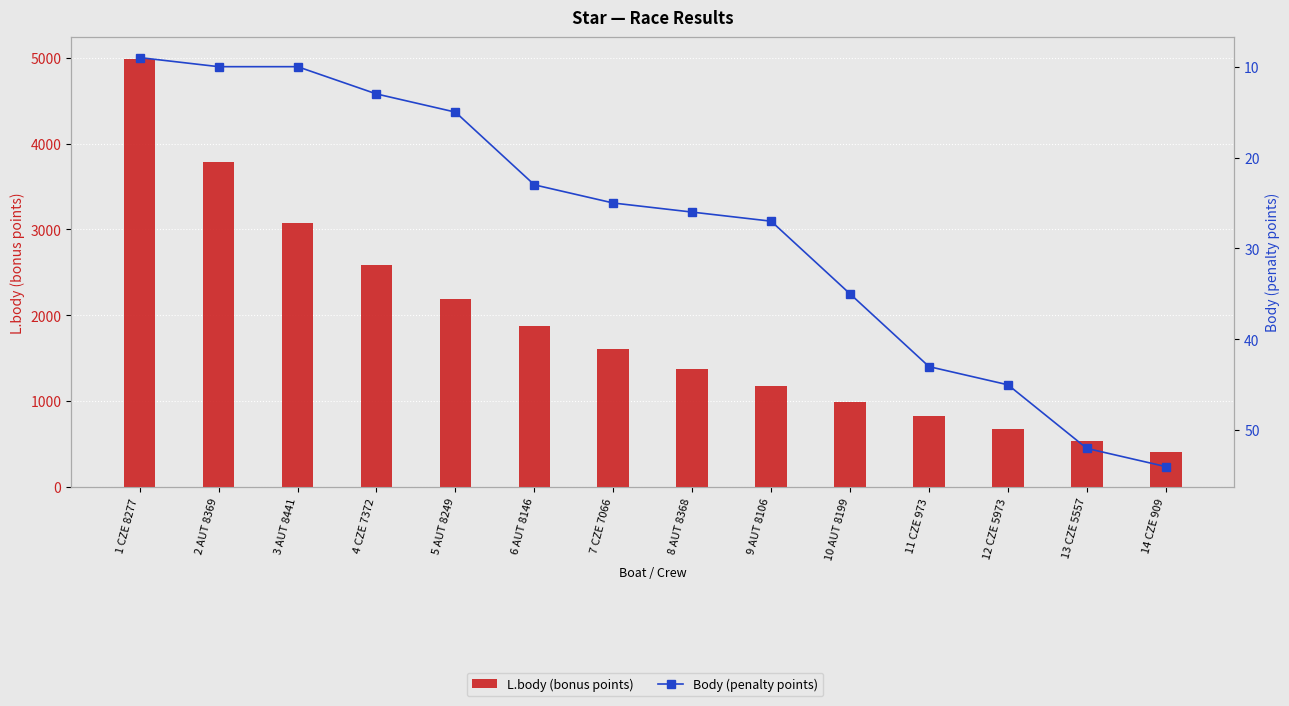

How many data points in L.body (bonus points) are above 1608?

6